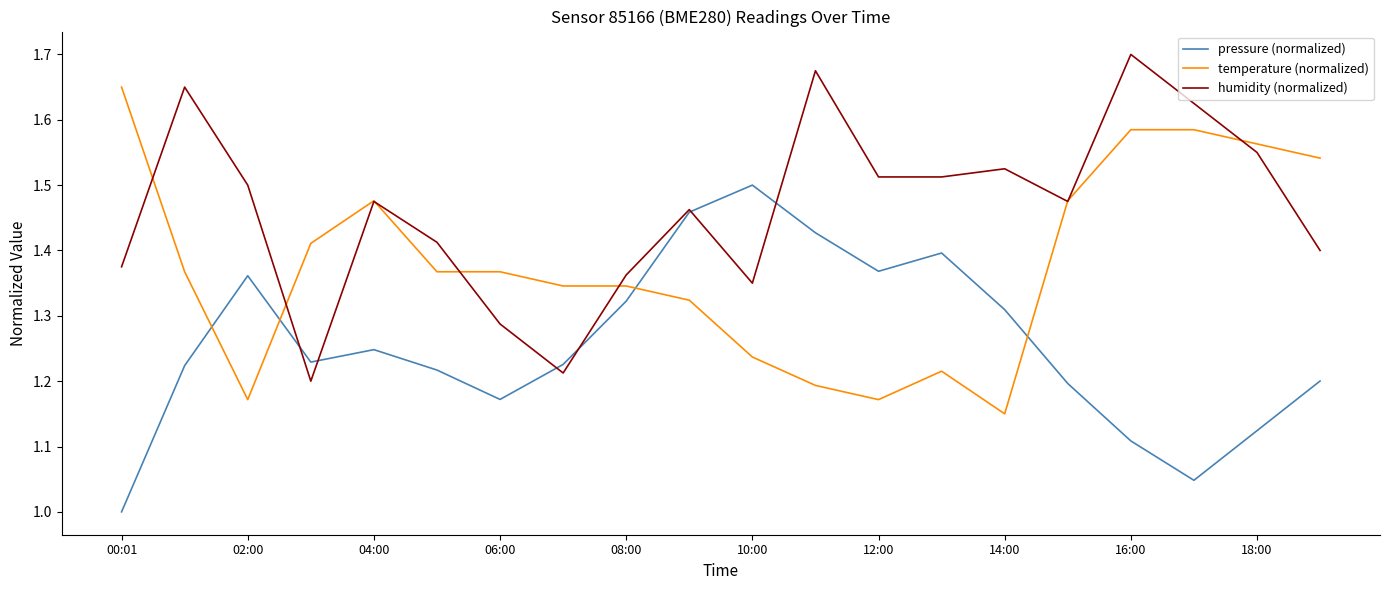

Which series has the largest total across all categories?

humidity (normalized)